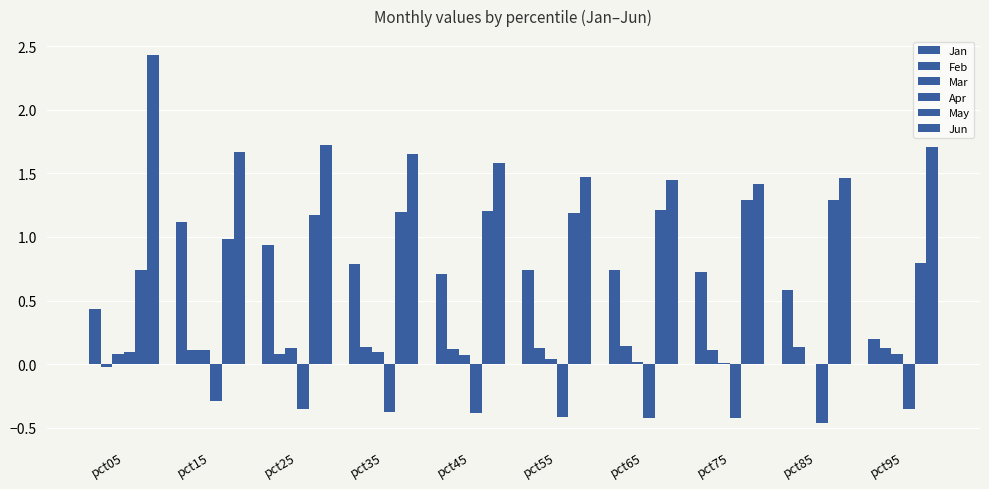

Count the number of data series in this chart.

6